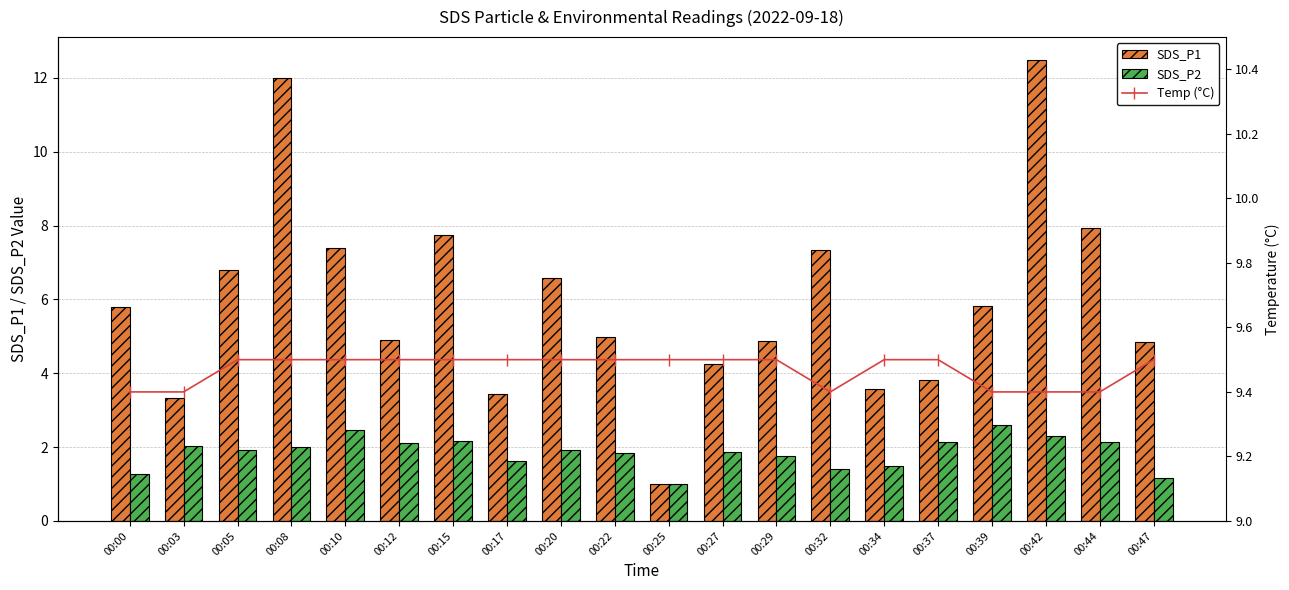

Which series has the widest spread of values?

SDS_P1